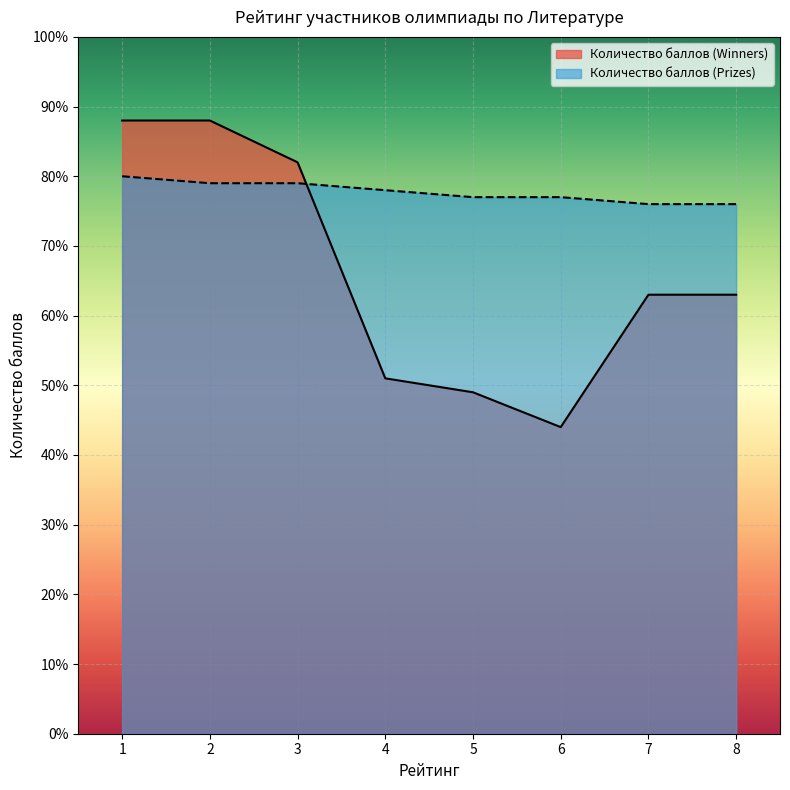

What is the difference between the highest and lowest values at 5?

28